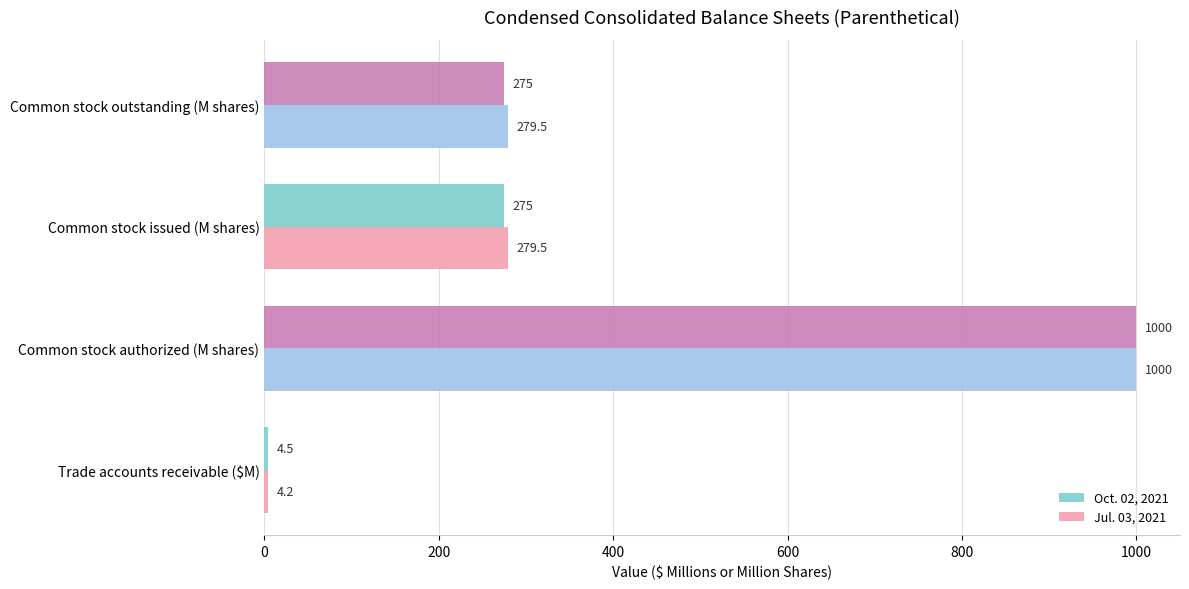

Is it true that Jul. 03, 2021 equals 283.6 at Common stock authorized (M shares)?

False